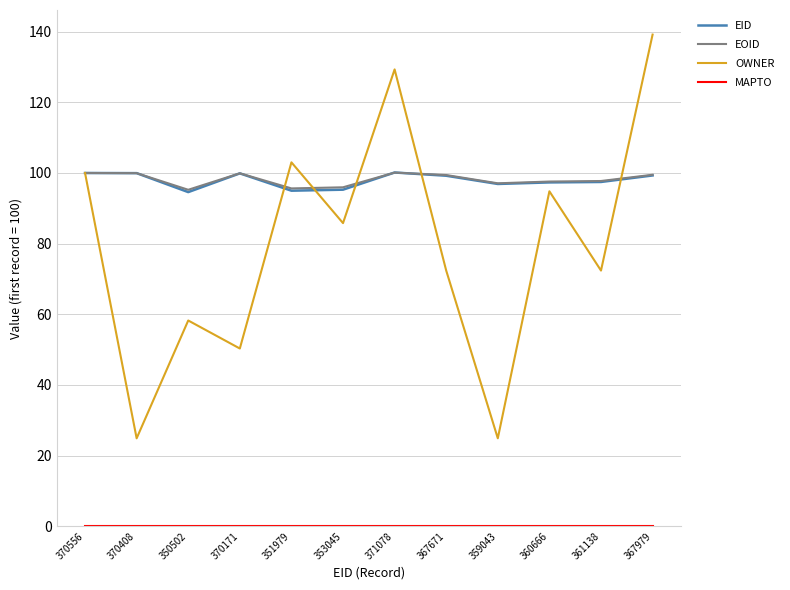

In EOID, how many points are higher than both neighbors (excluding endpoints)?

2